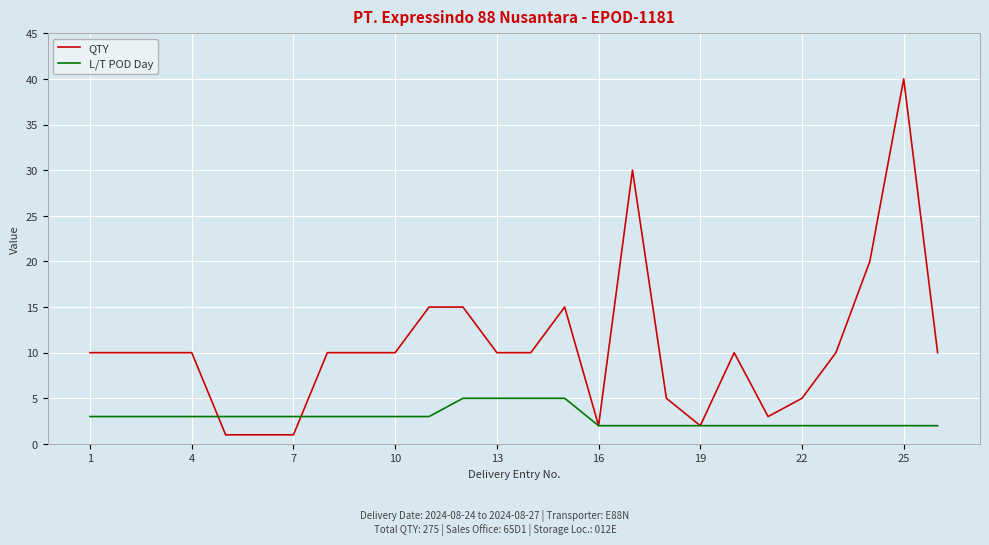

At how many categories does at least one series exceed 32?

1